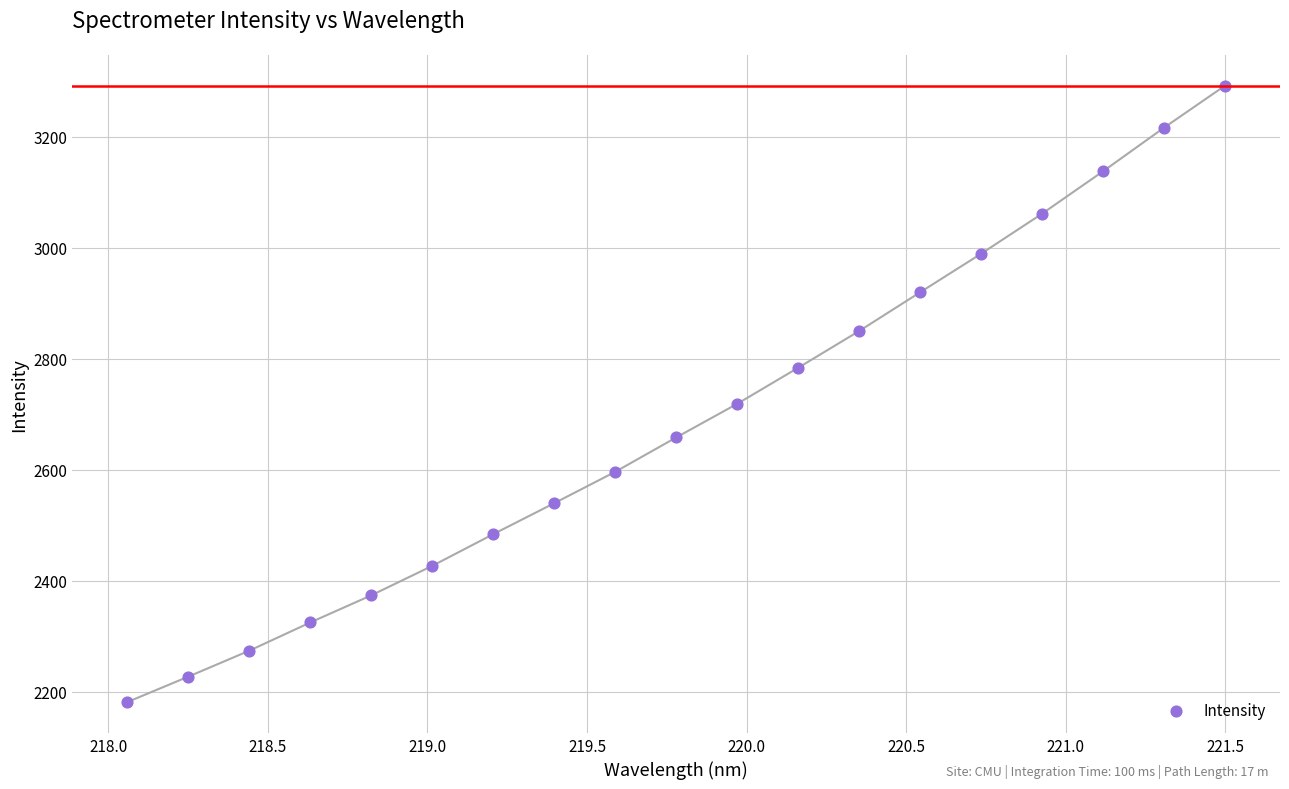

What Y value in the scatter plot is closest to 2736?

2718.8